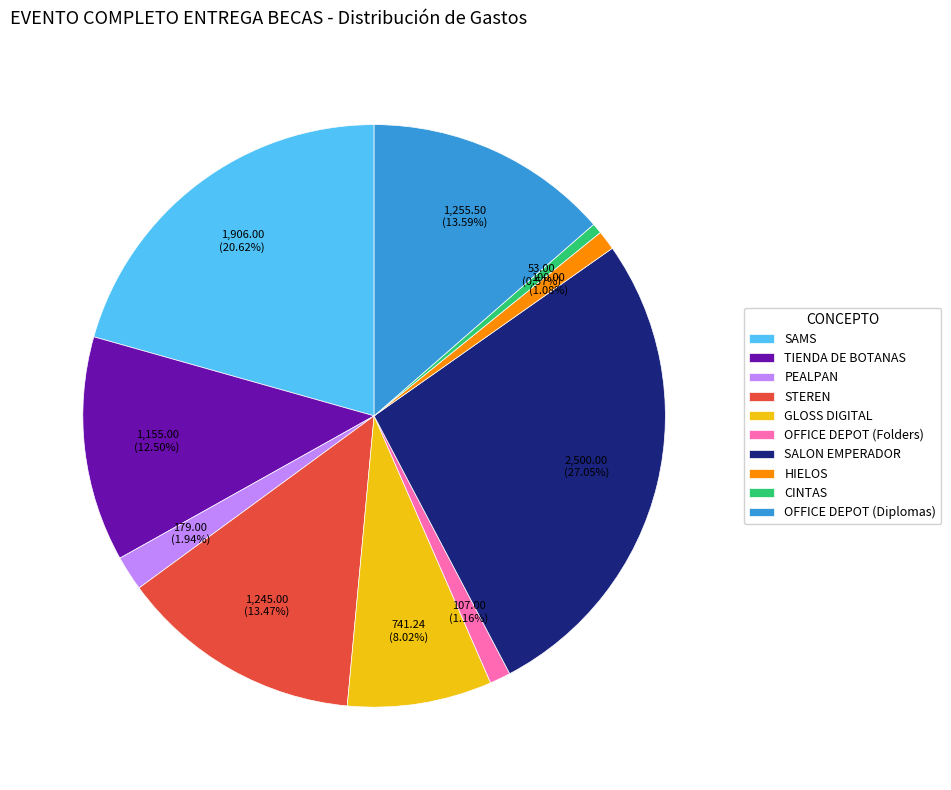

Approximately how many times larger is the value at CINTAS compared to HIELOS?

0.5